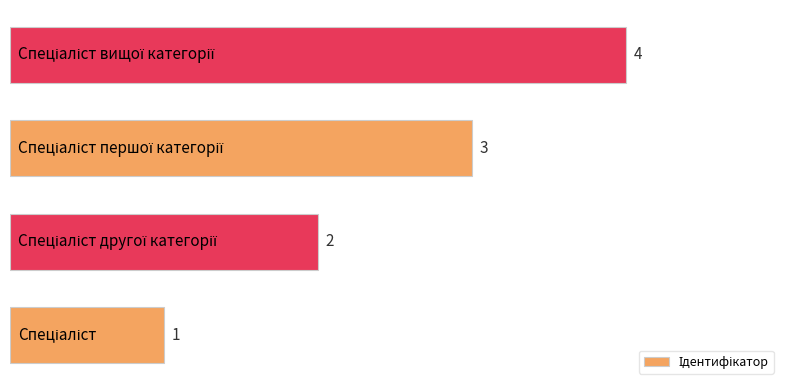

Count the values in the range 2 to 4.

3